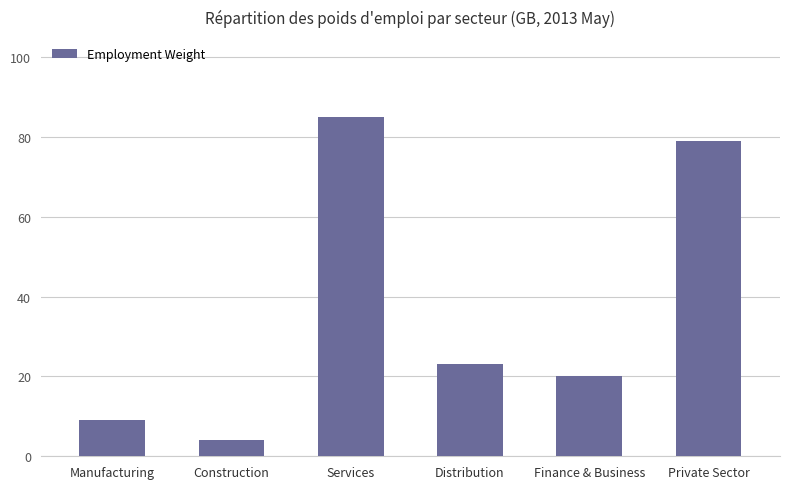

What is the change in value from Services to Private Sector?

-6